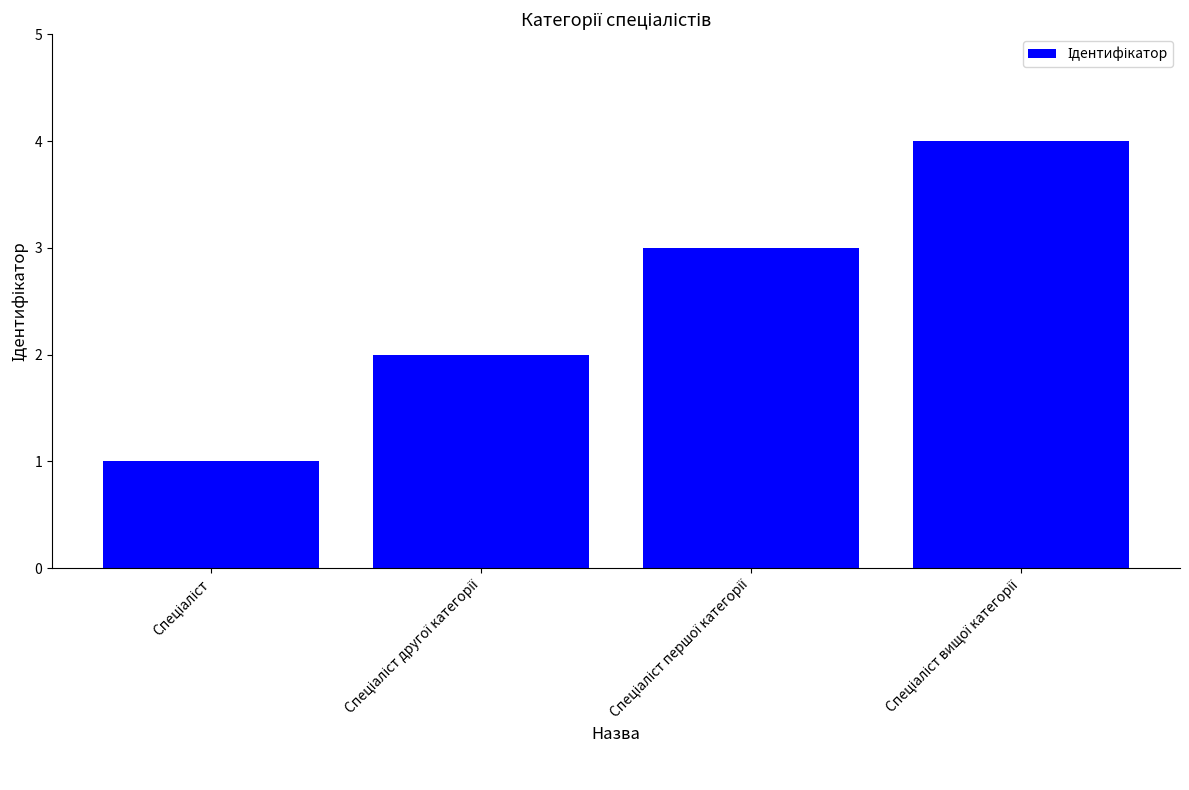

What is the maximum value shown in the chart?

4